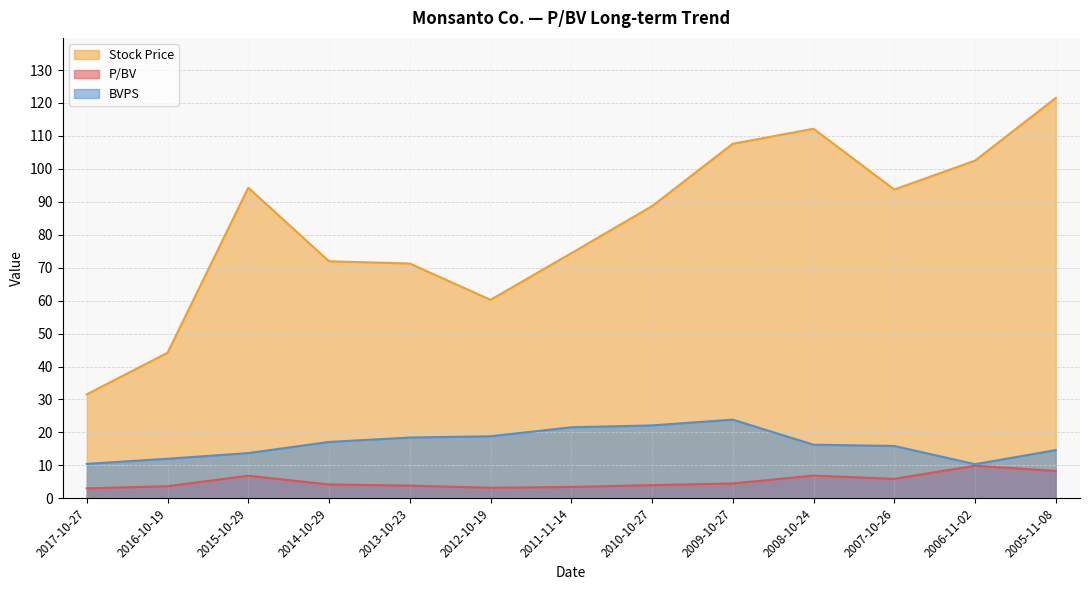

Which series changed the most between 2013-10-23 and 2015-10-29?

Stock Price